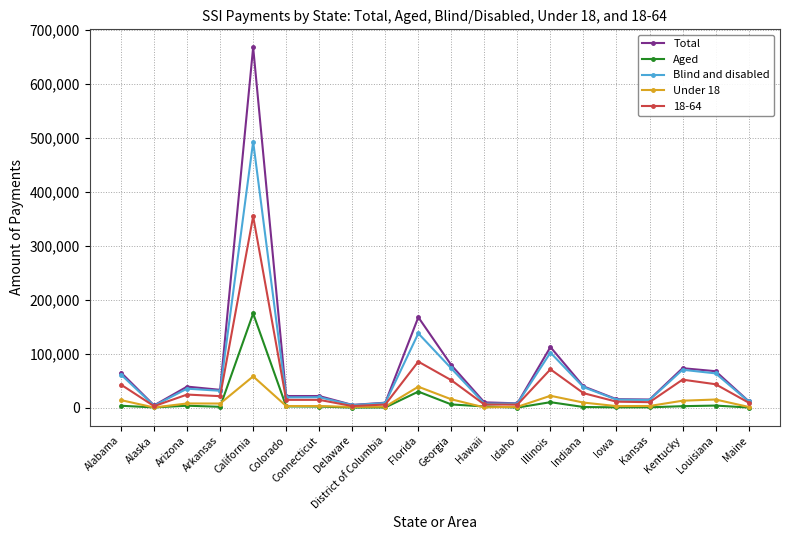

The value of Aged at Idaho is 351. True or false?

True